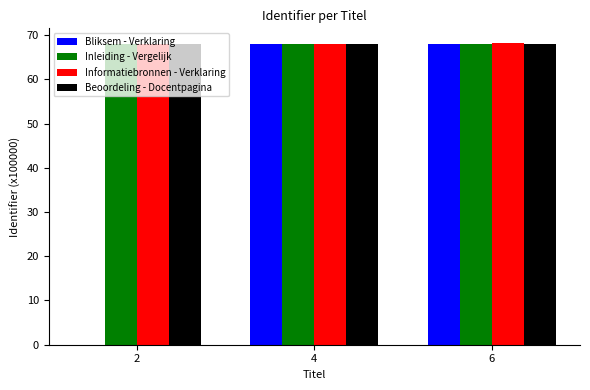

How many groups of bars are there?

3